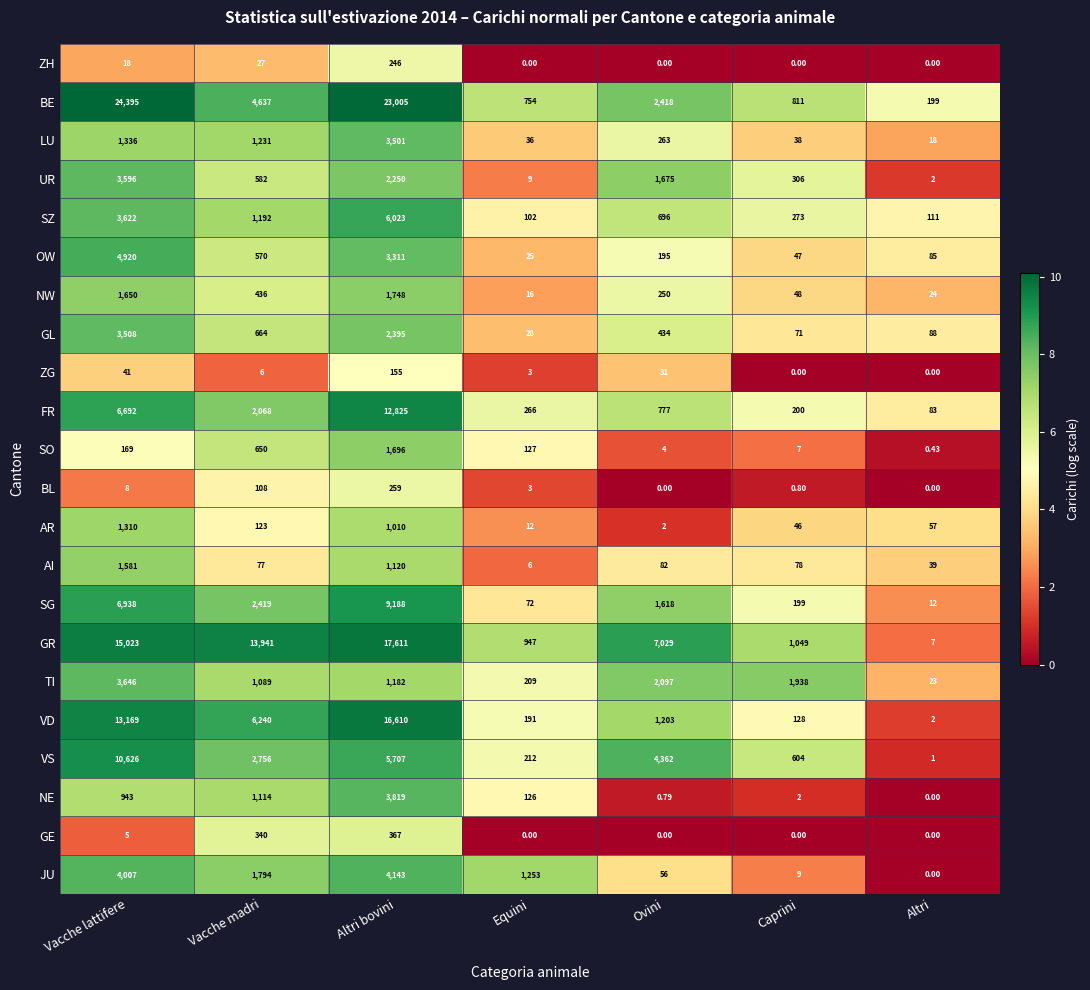

Which series has the largest range (max minus min)?

BE